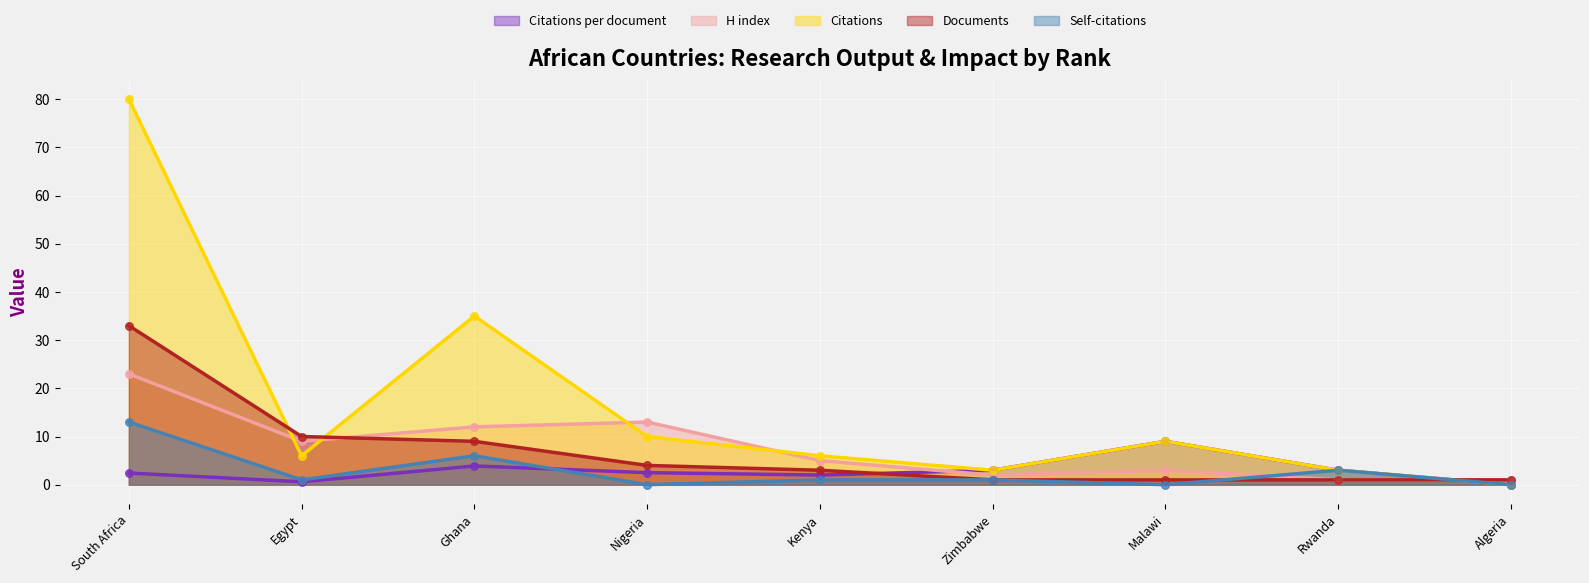

Which series has the widest spread of Y values?

Citations